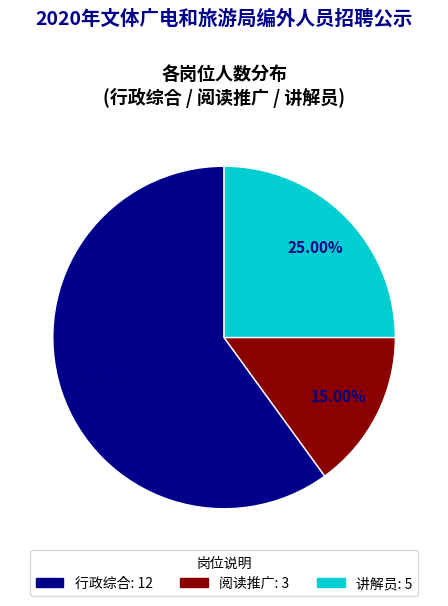

What percentage is the 行政综合 slice, to the nearest percent?

60%